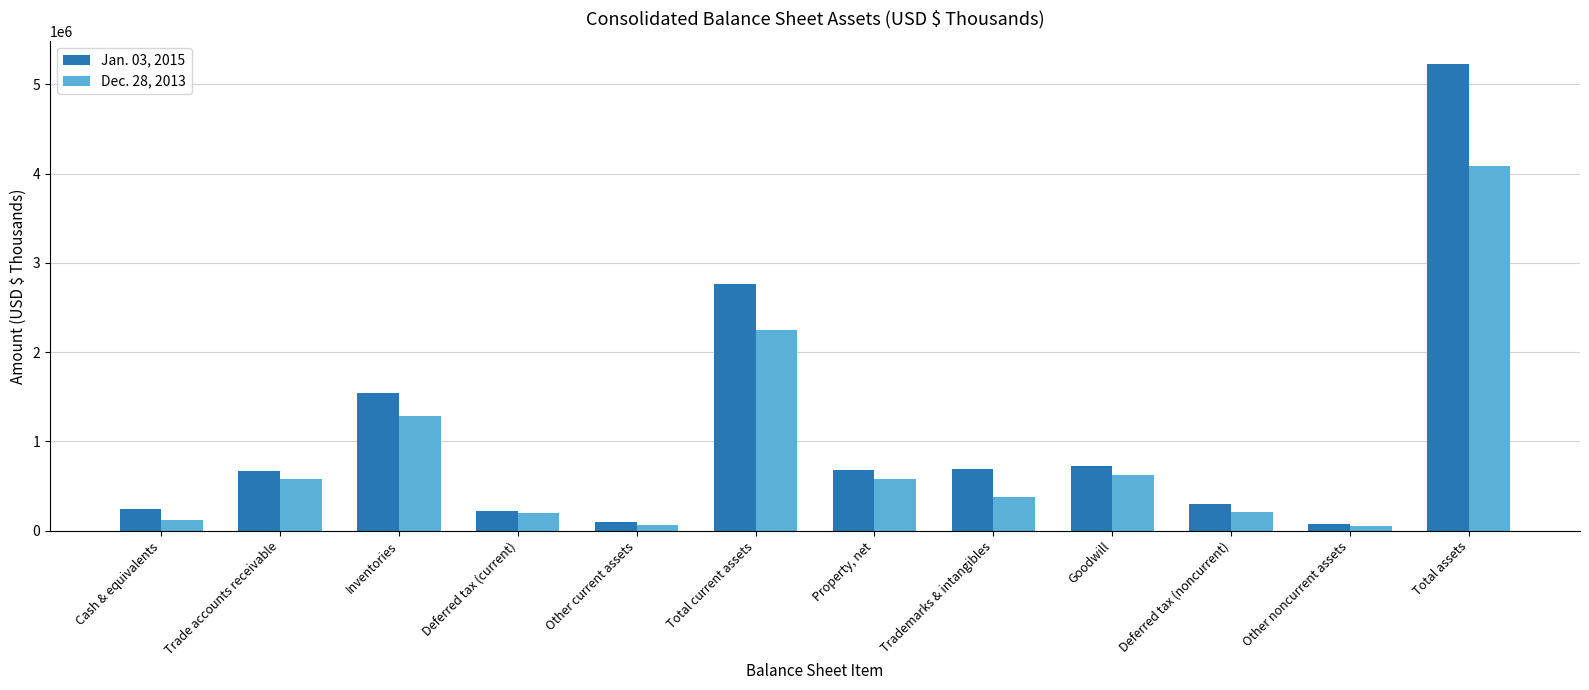

Does the chart contain stacked bars?

No